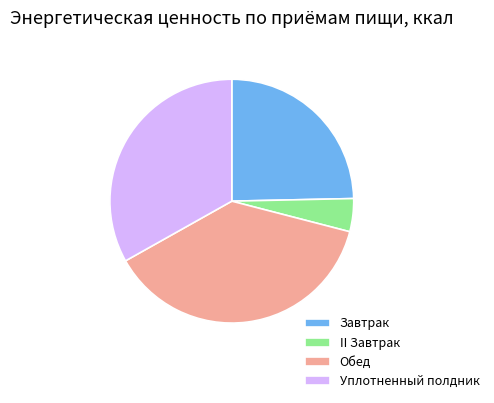

Approximately how many times larger is the value at Завтрак compared to II Завтрак?

5.6